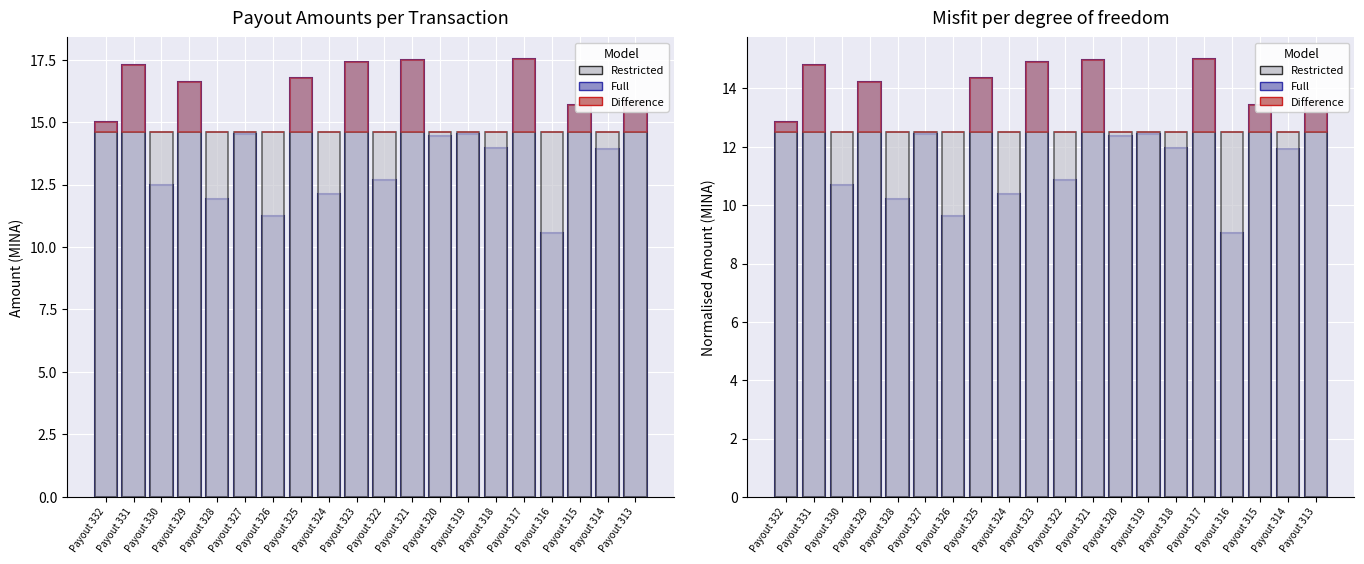

Are the bars horizontal?

No